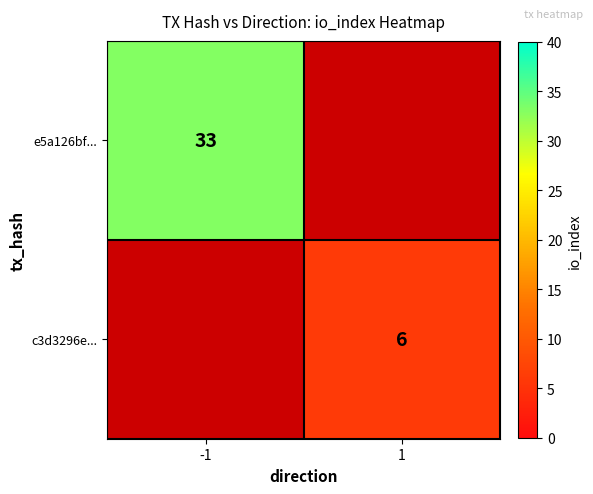

Is it true that e5a126bf... equals 33 at -1?

True